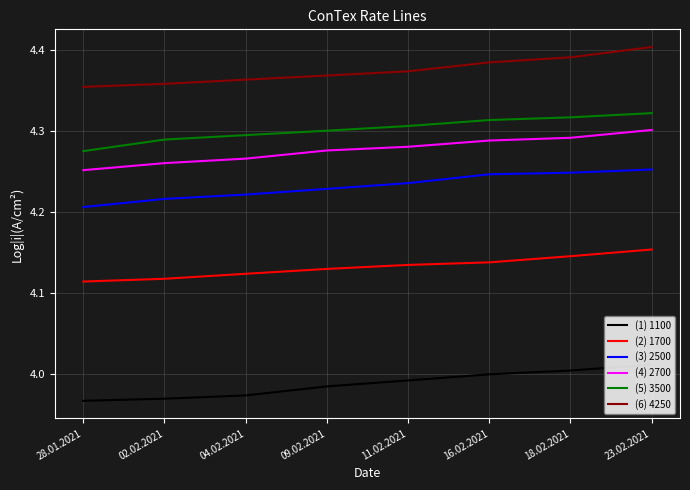

Rank the series by their maximum value, from lowest to highest.

(1) 1100, (2) 1700, (3) 2500, (4) 2700, (5) 3500, (6) 4250